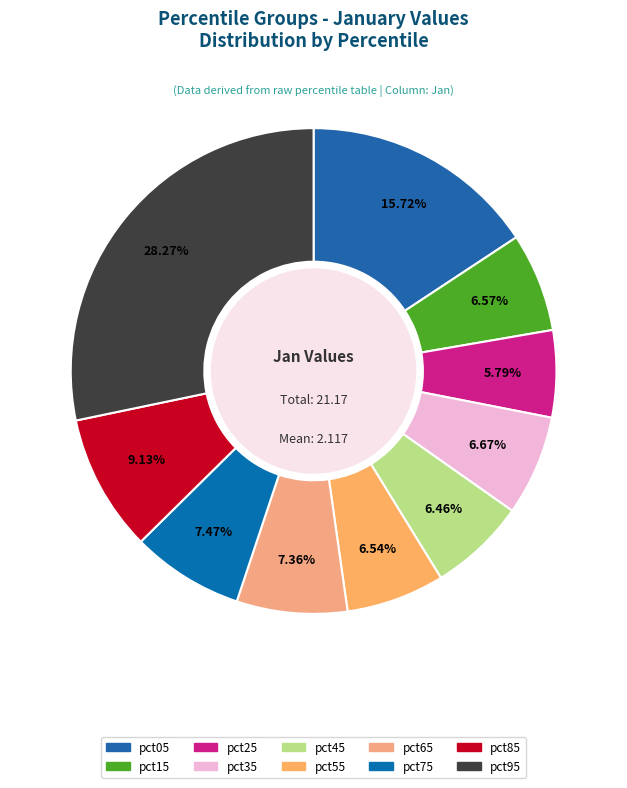

To the nearest percent, what is the combined percentage of pct85 and pct55?

16%